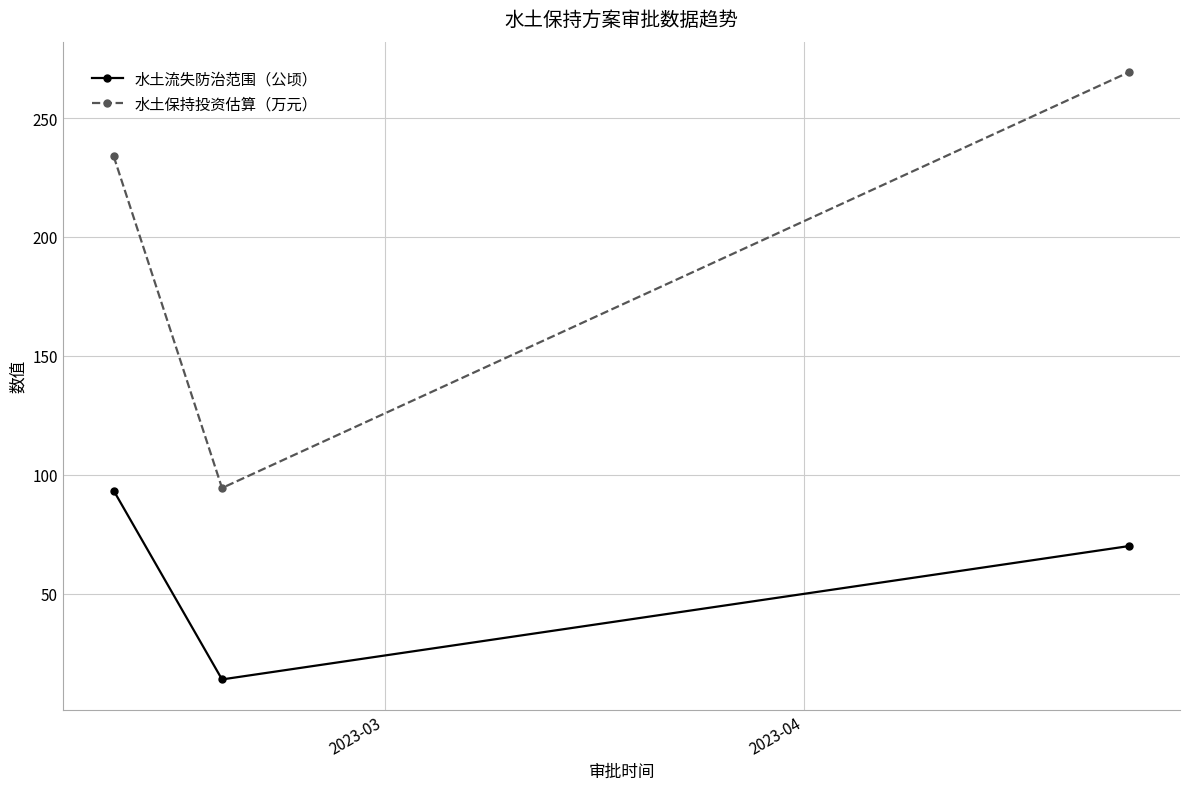

How many data points in 水土流失防治范围（公顷） are less than 70?

1